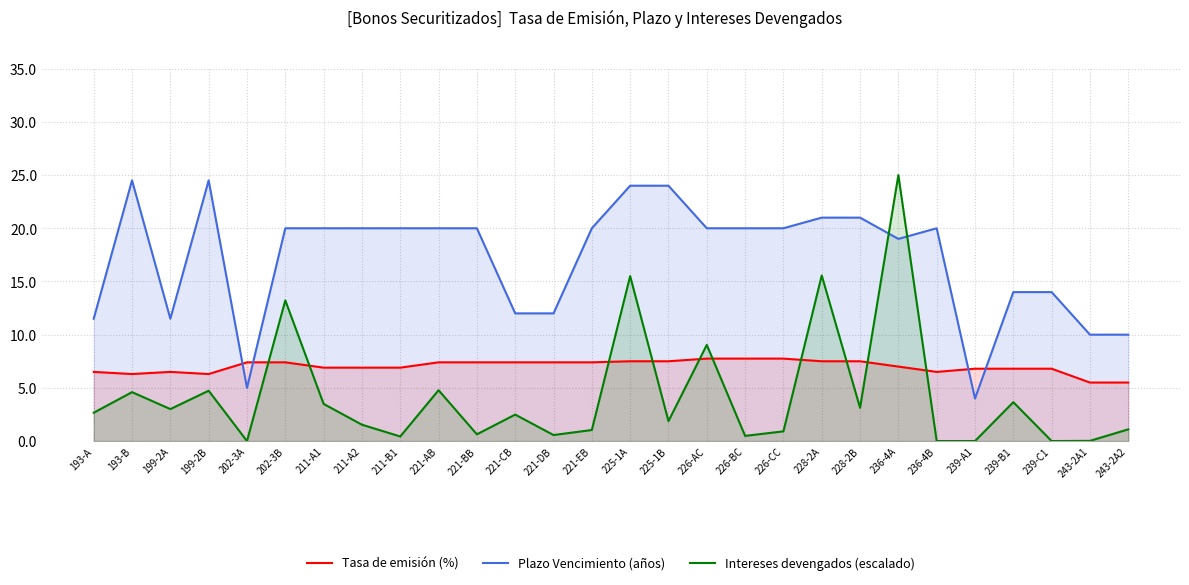

What is the label of the 15th point from the right?

221-EB